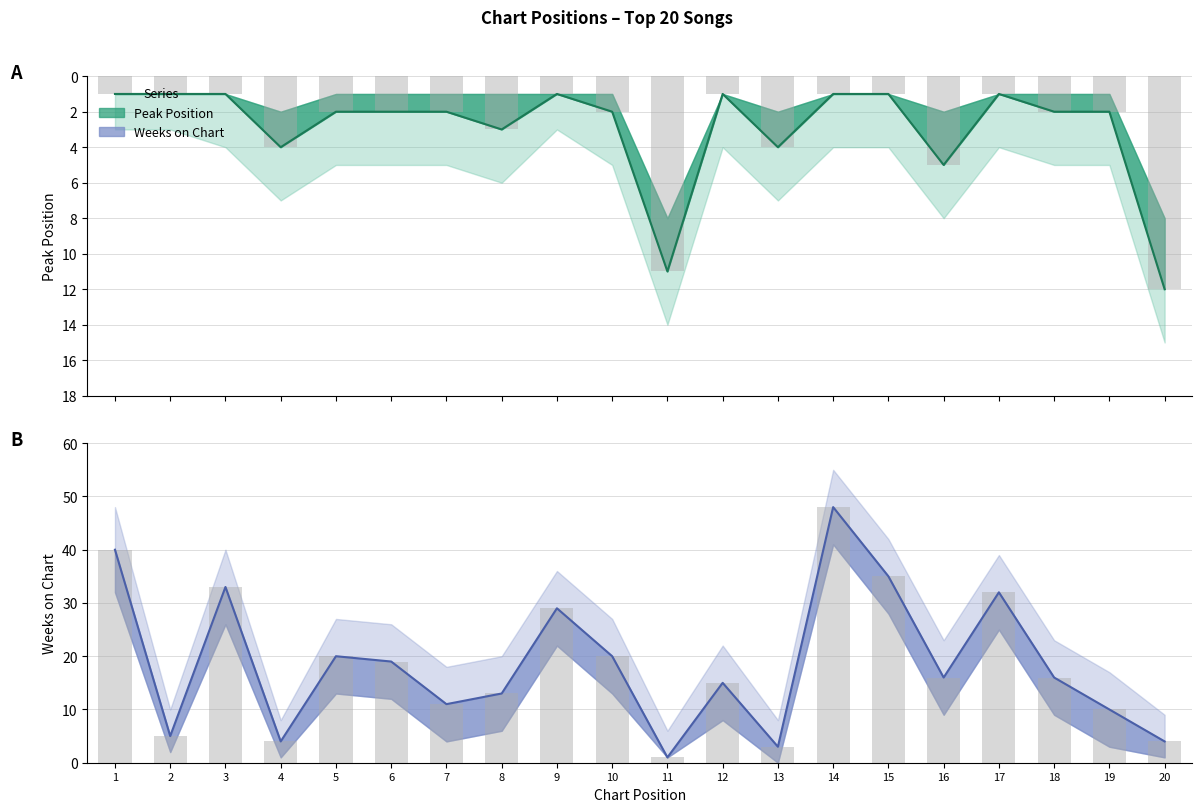

How many bars are there in total?

40